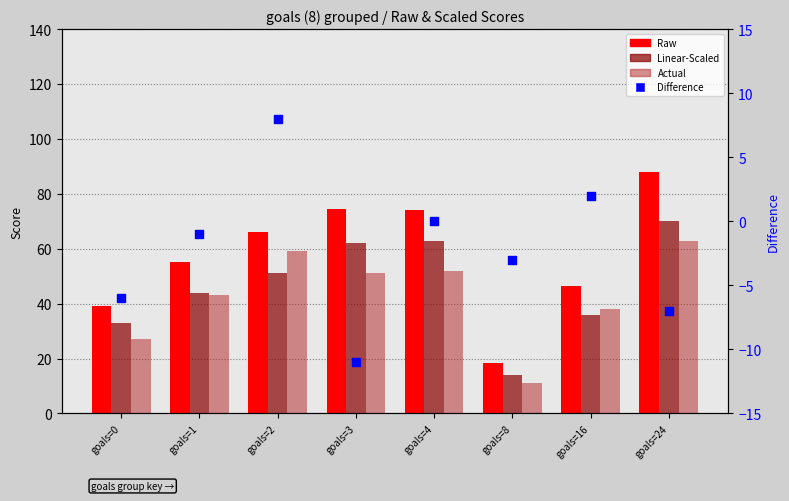

Which series contains the lowest Y value?

Difference